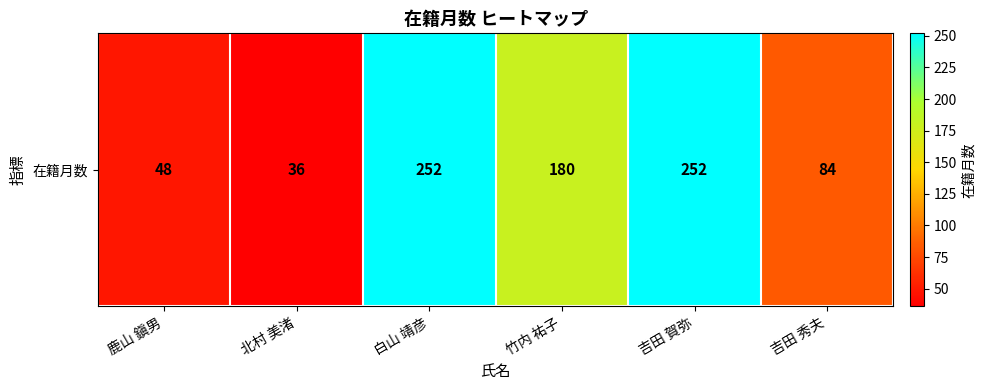

The value at 鹿山 鎭男 is 48. True or false?

True